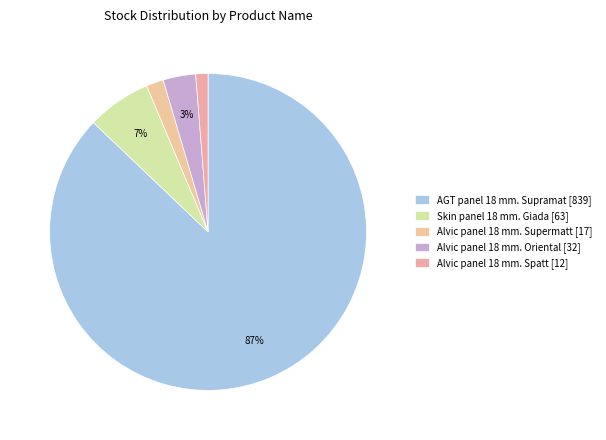

How many segments does this pie chart have?

5